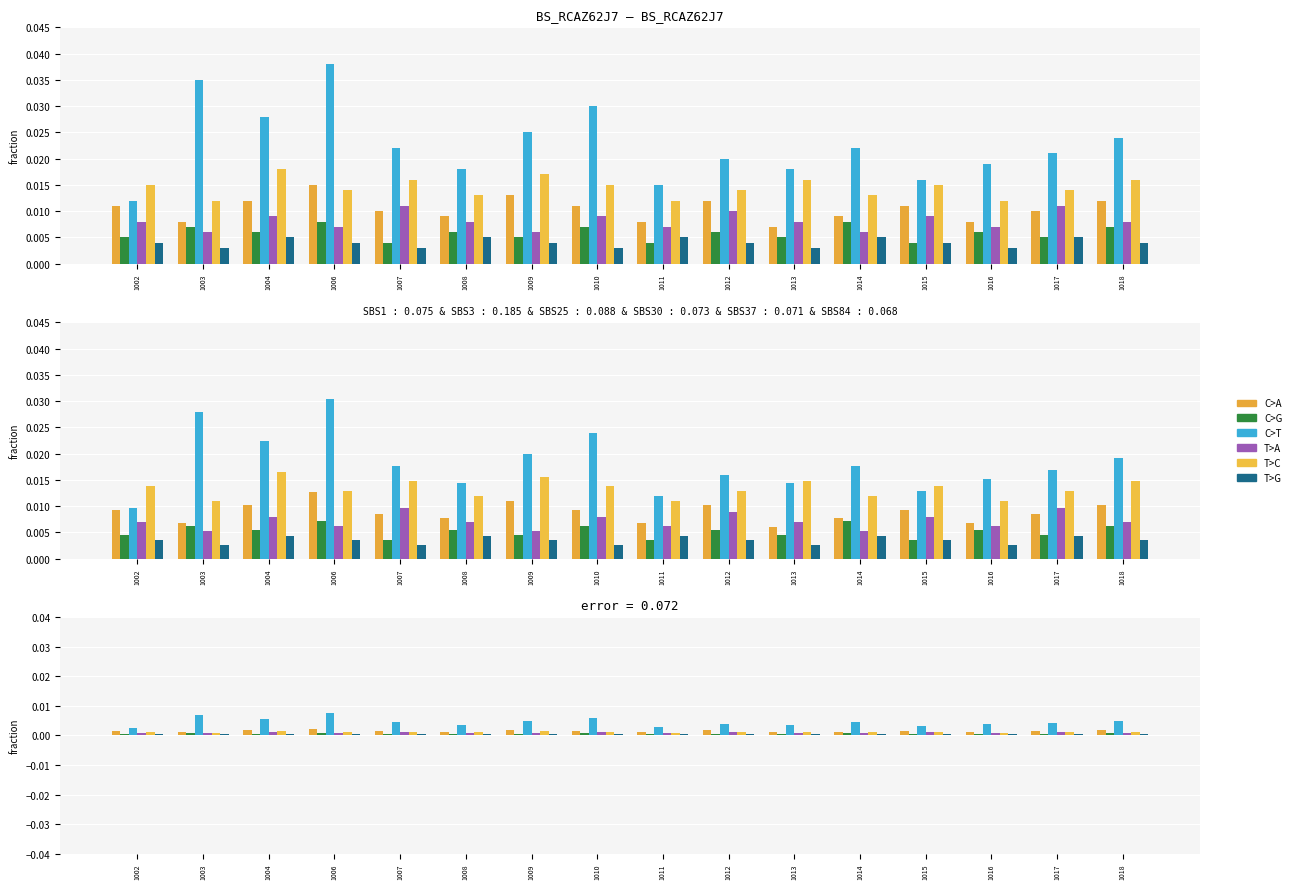

Between 1009 and 1013, which series saw the biggest shift?

C>T